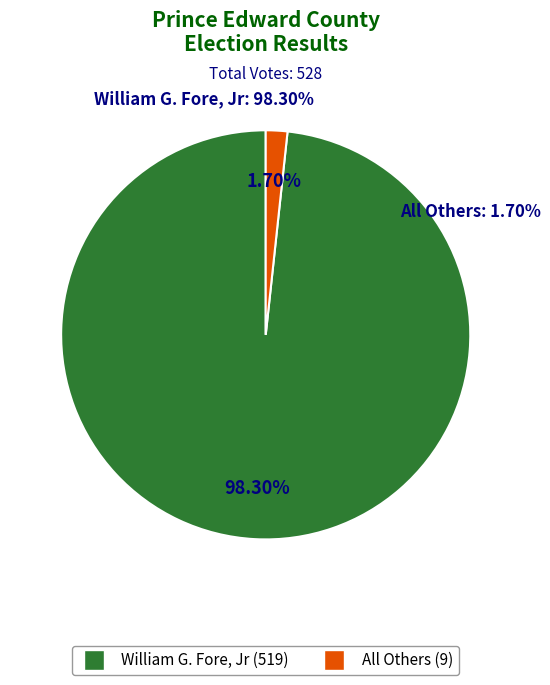

Which slice is the smallest?

All Others